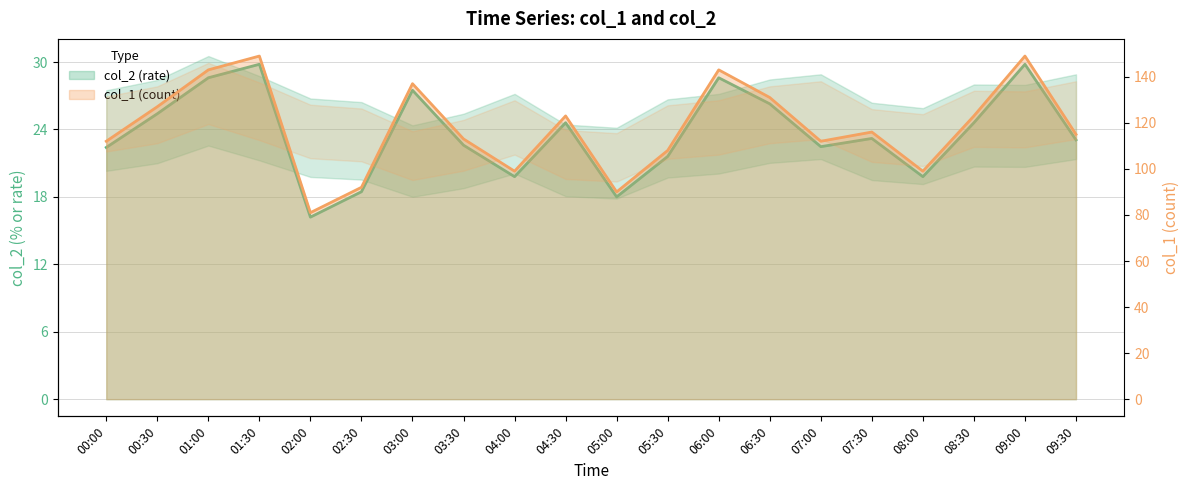

What is the label of the 19th point from the right?

00:30